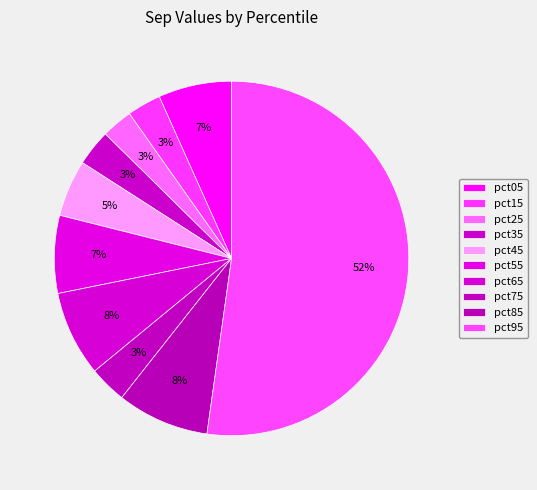

How many slices are in this pie chart?

10